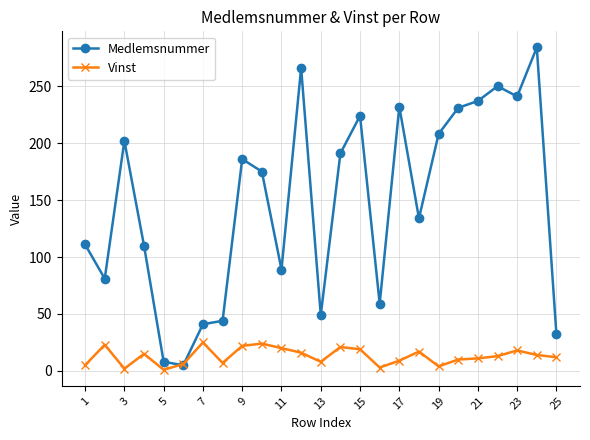

How many data points does each series have?

25